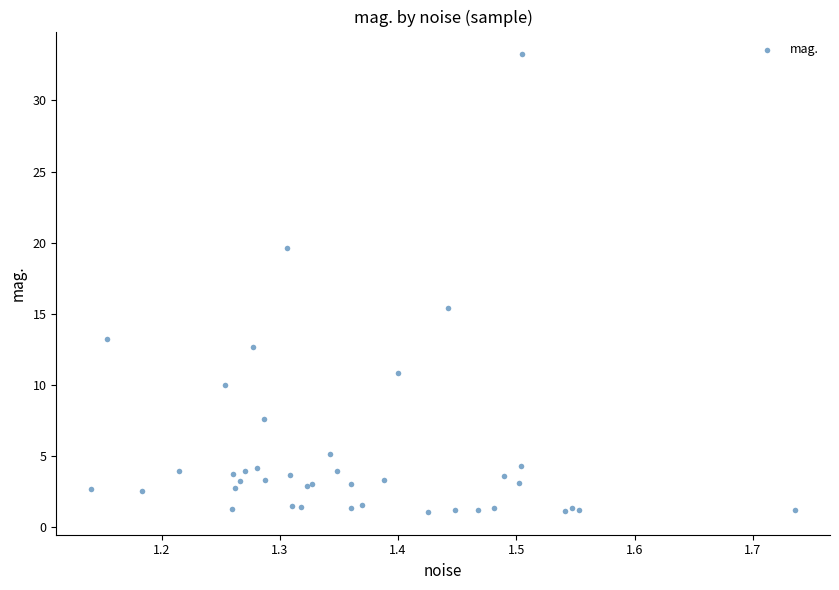

What Y value in the scatter plot is closest to 17?

15.4